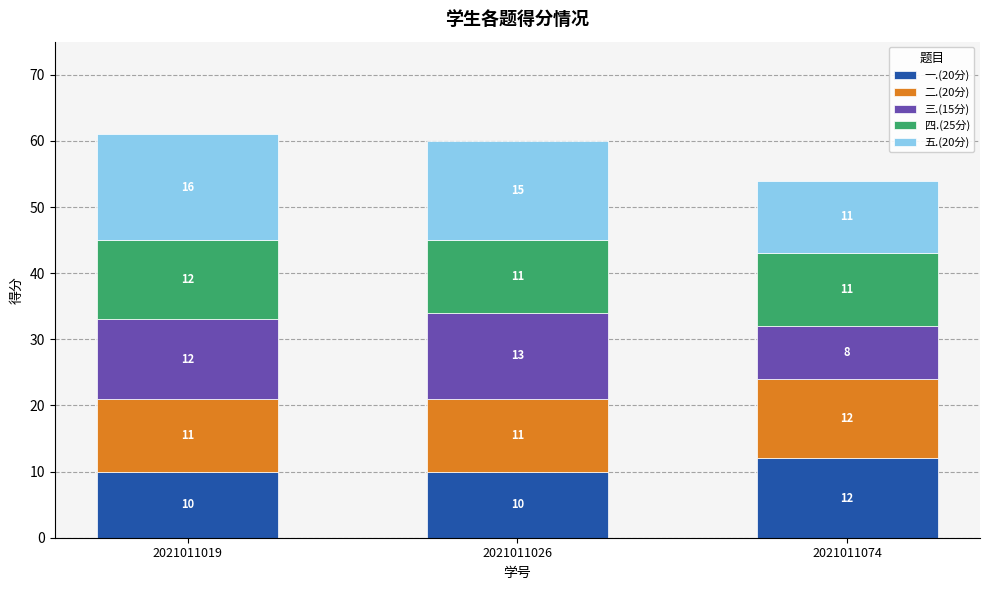

How many 一.(20分) values are between 10 and 12?

3